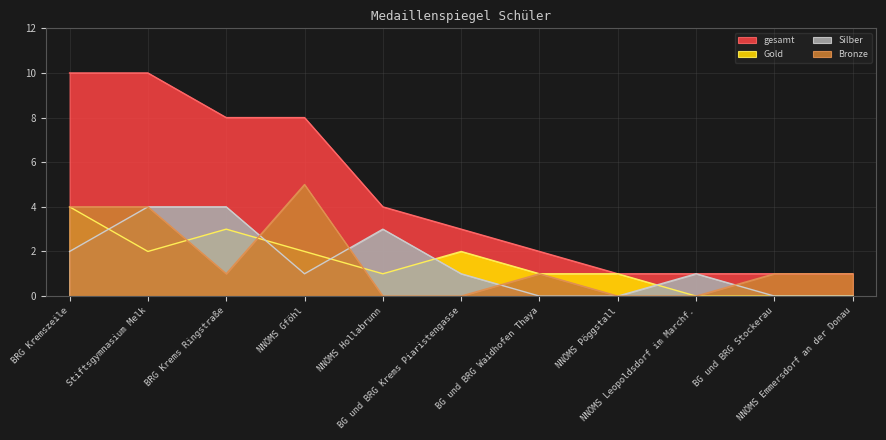

What is the sum of all gesamt values?

49